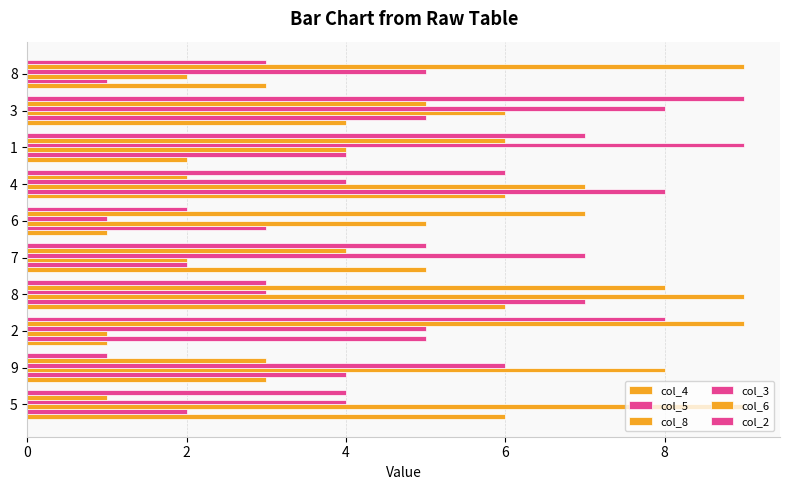

Count the number of categories in the chart.

10